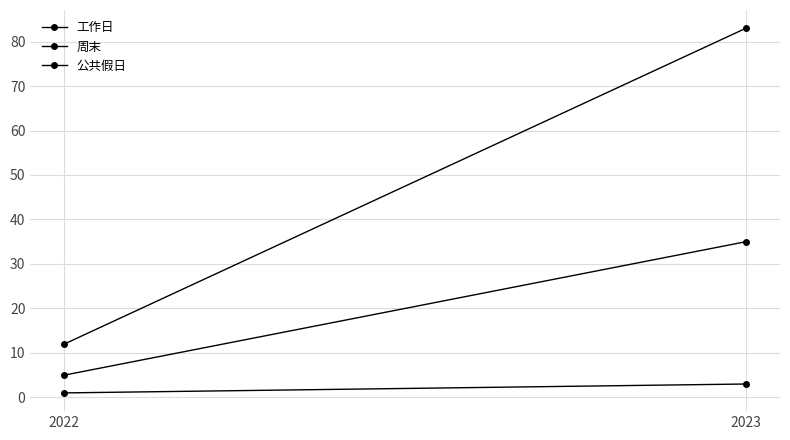

List the series in order of their peak value, lowest first.

公共假日, 周末, 工作日